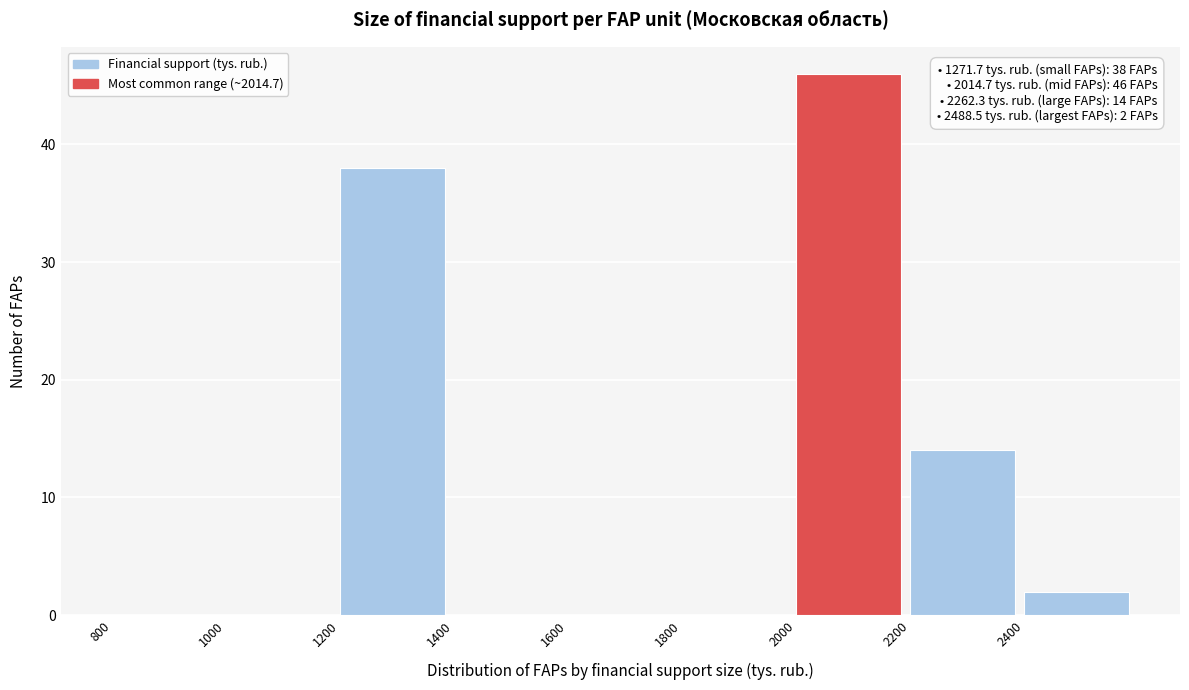

Over which range of the x-axis is the bar tallest?

2000 to 2200